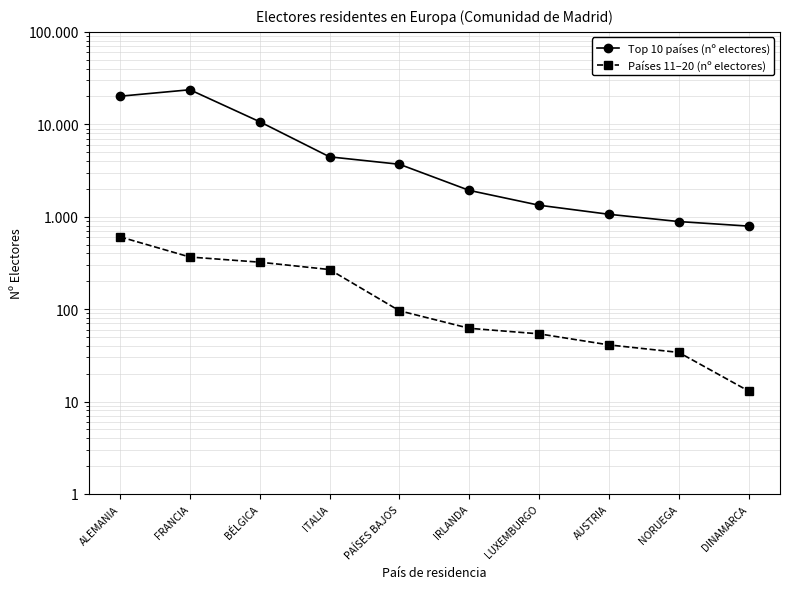

Reading left to right, what are all the values shown in this chart?

Top 10 países (nº electores): 20126	23638	10647	4443	3692	1926	1331	1062	886	791
Países 11–20 (nº electores): 605	366	322	268	96	62	54	41	34	13